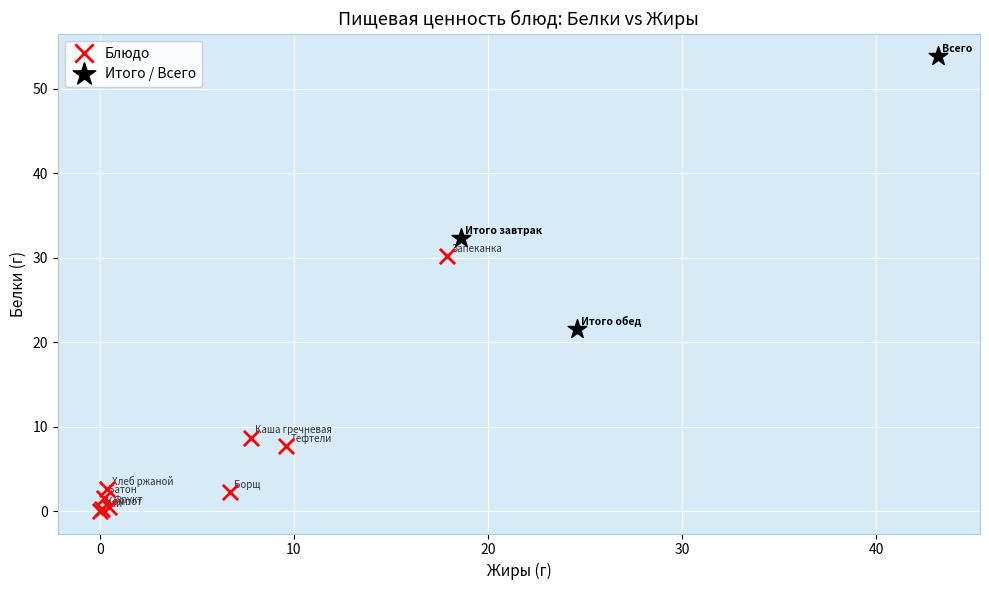

Which series contains the highest Y value?

Итого / Всего